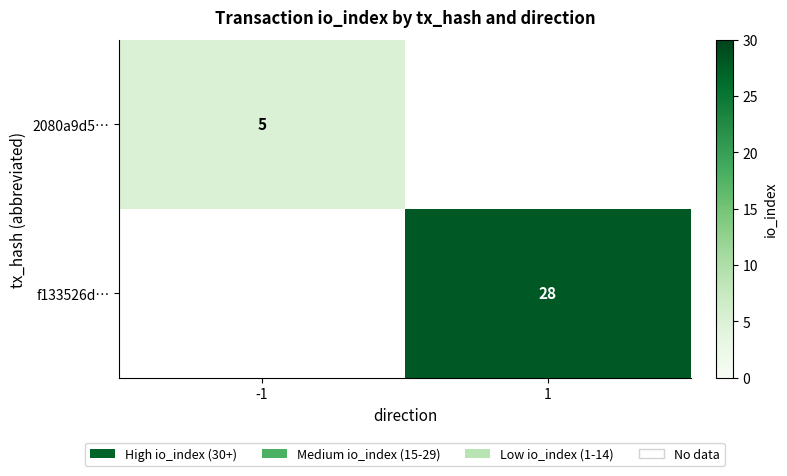

Is the value of 2080a9d5… at -1 greater than the value of f133526d… at 1?

No